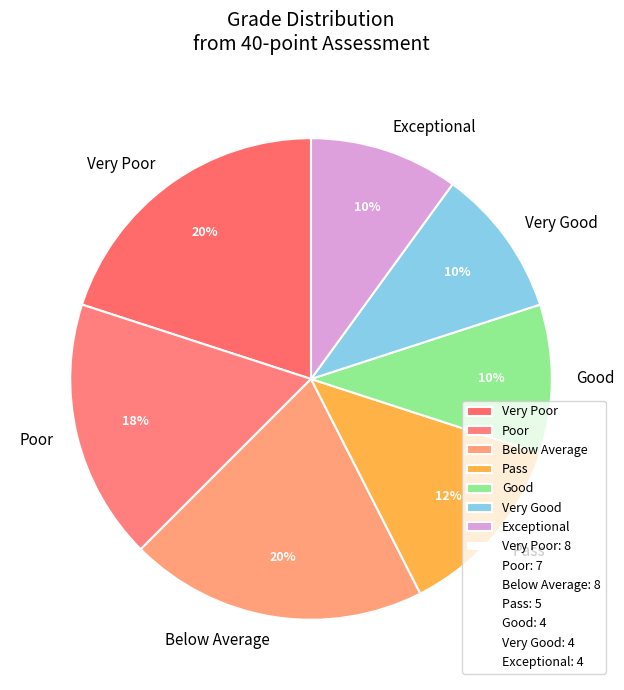

The Pass slice represents 1% of the pie. True or false?

False